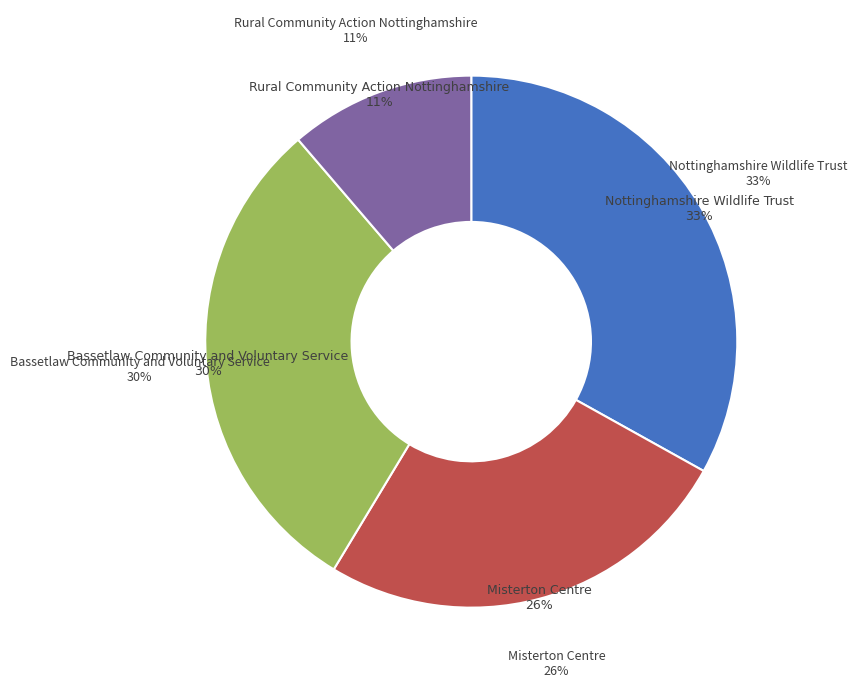

Which has a higher value, Nottinghamshire Wildlife Trust or Bassetlaw Community and Voluntary Service?

Nottinghamshire Wildlife Trust